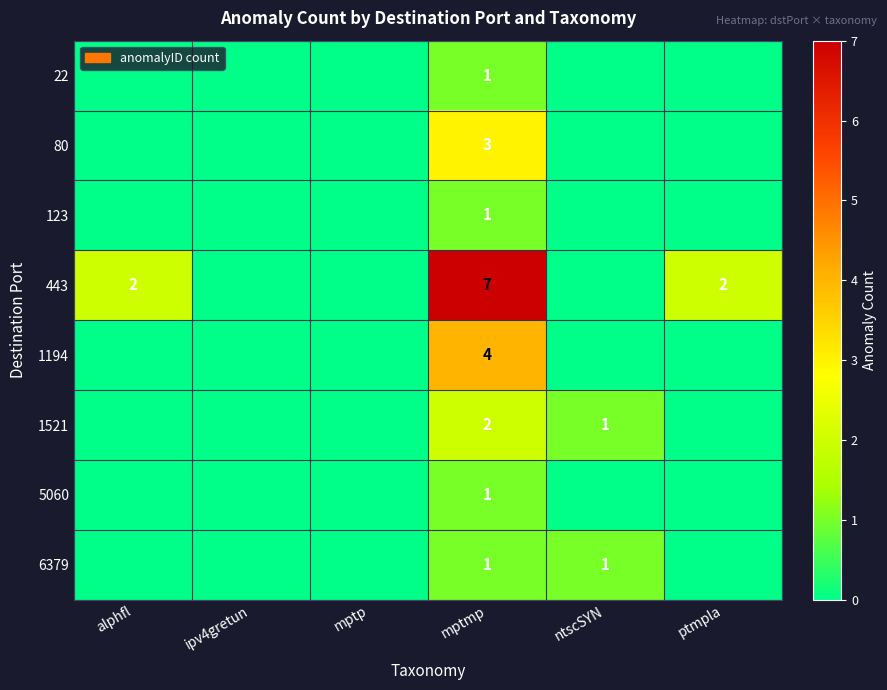

What is the spread (max minus min) of values at mptmp?

6